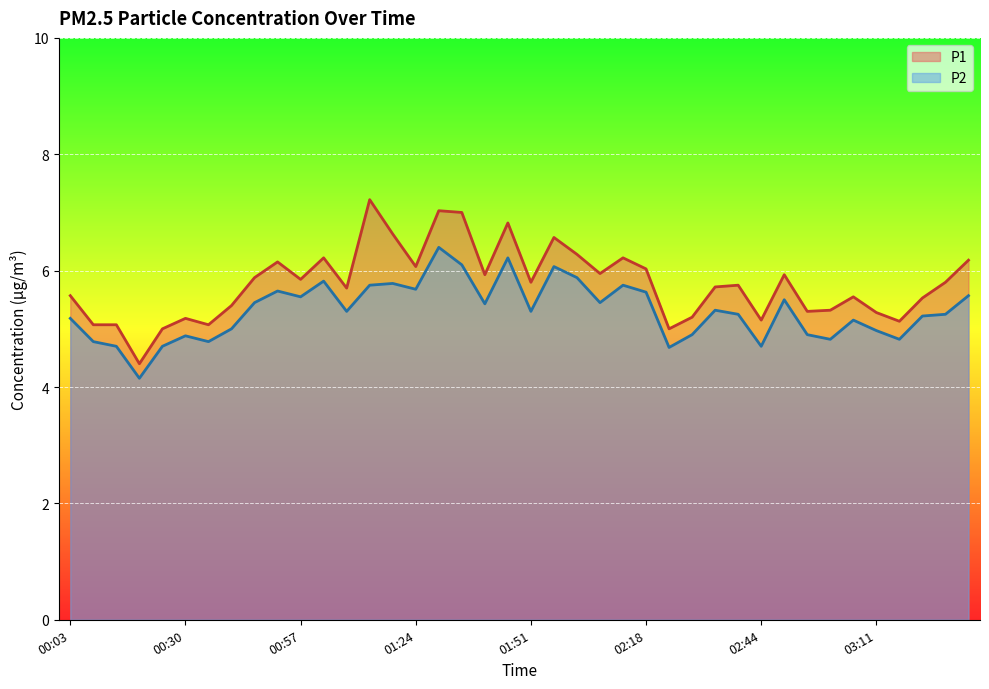

Reading left to right, extract all data points from this chart.

P1: 5.6	5.1	5.1	4.4	5.0	5.2	5.1	5.4	5.9	6.2	5.8	6.2	5.7	7.2	6.6	6.1	7.0	7.0	5.9	6.8	5.8	6.6	6.3	6.0	6.2	6.0	5.0	5.2	5.7	5.8	5.2	5.9	5.3	5.3	5.5	5.3	5.1	5.5	5.8	6.2
P2: 5.2	4.8	4.7	4.2	4.7	4.9	4.8	5.0	5.5	5.7	5.5	5.8	5.3	5.8	5.8	5.7	6.4	6.1	5.4	6.2	5.3	6.1	5.9	5.5	5.8	5.6	4.7	4.9	5.3	5.2	4.7	5.5	4.9	4.8	5.2	5.0	4.8	5.2	5.2	5.6